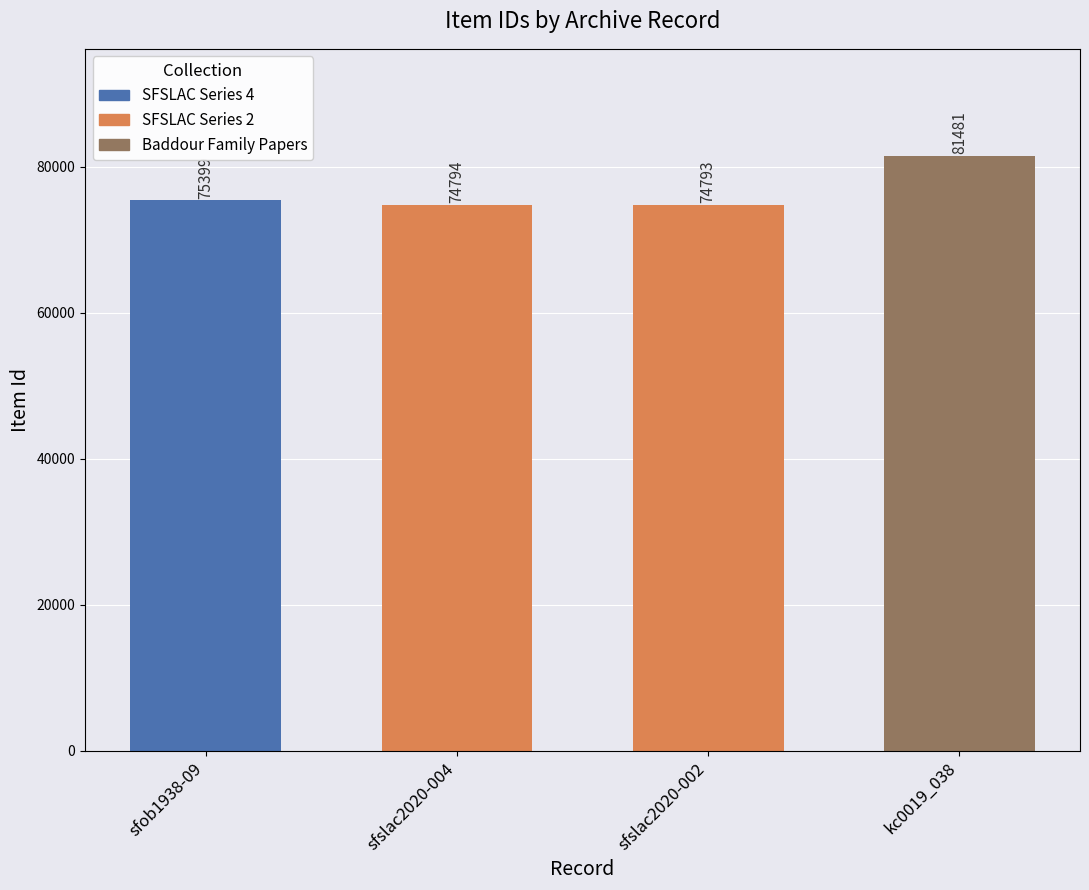

Reading right to left, list all the values displayed in this chart.

81481	74793	74794	75399